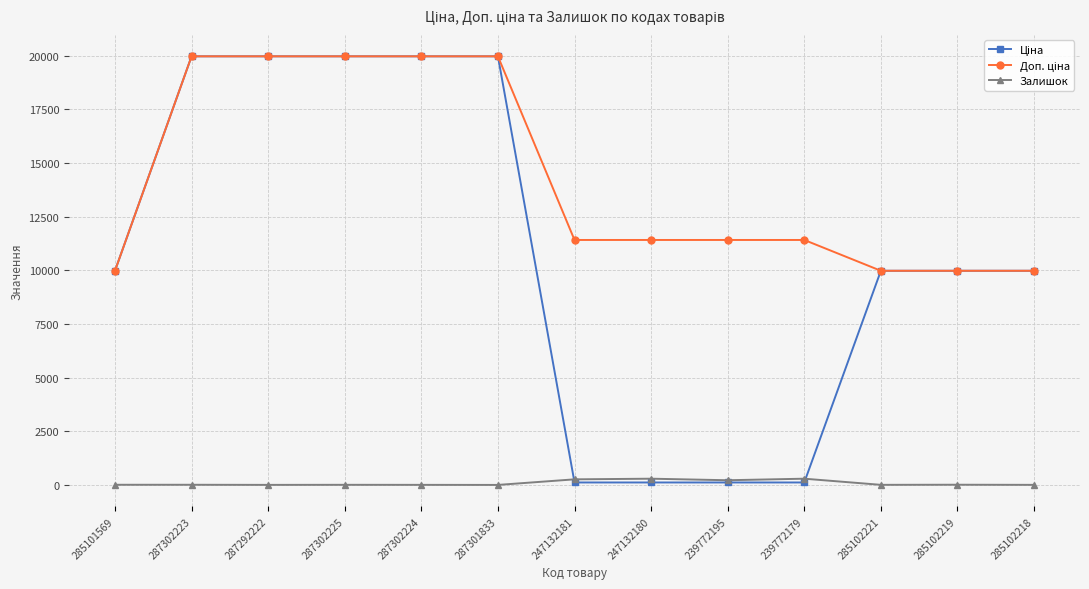

At how many categories does at least one series exceed 3319?

13